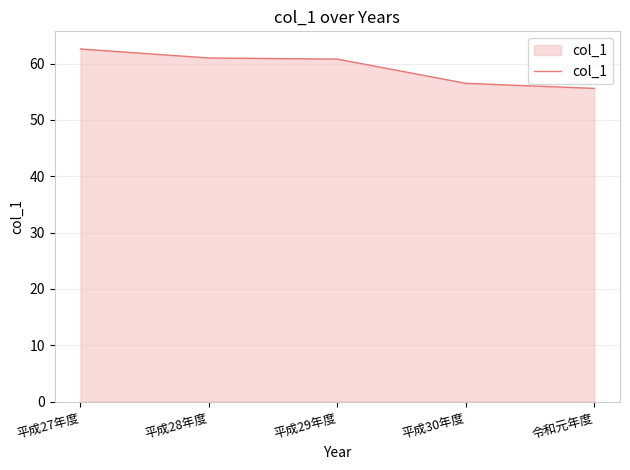

Approximately how many times larger is the value at 平成29年度 compared to 平成28年度?

1.0